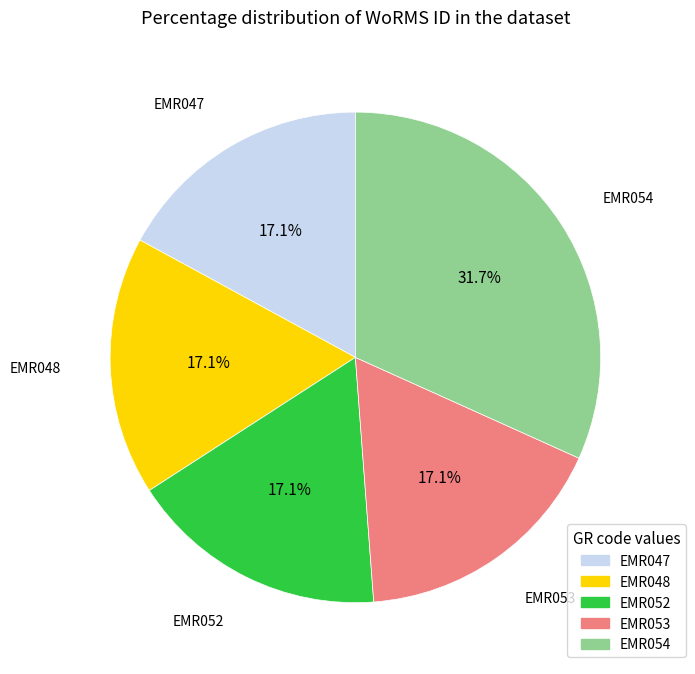

How many slices are in this pie chart?

5